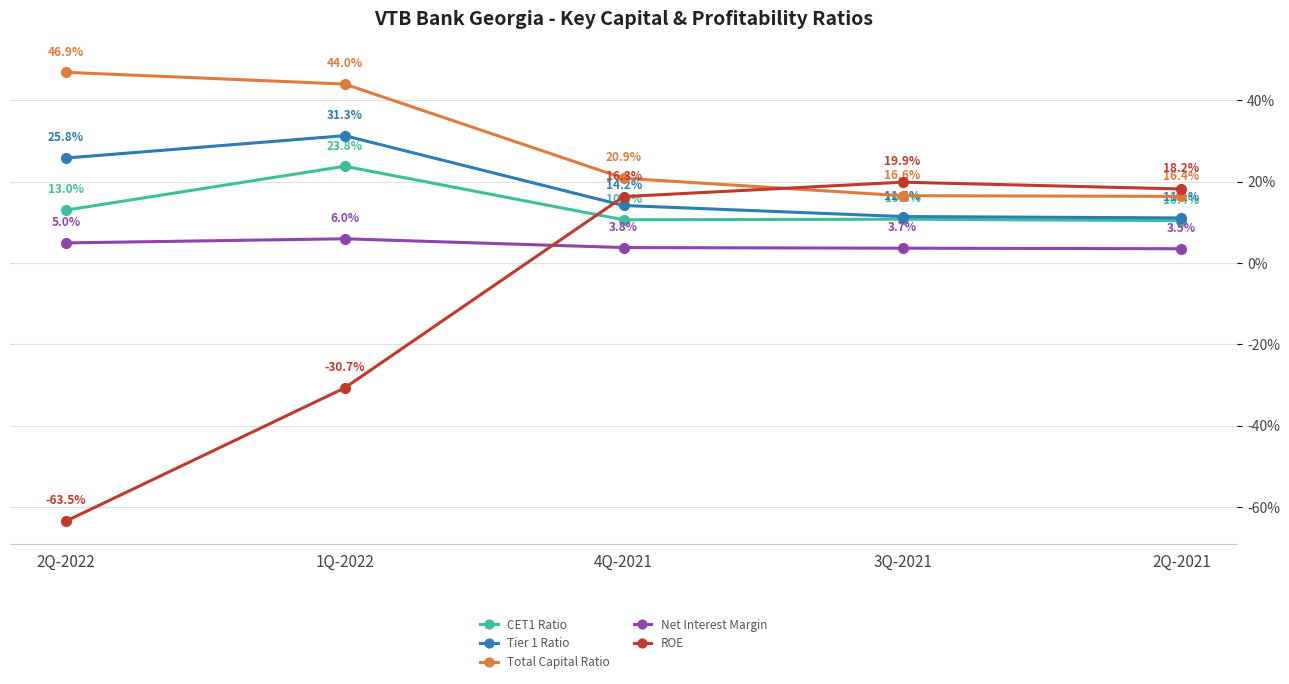

Between 4Q-2021 and 2Q-2021, which is larger?

4Q-2021